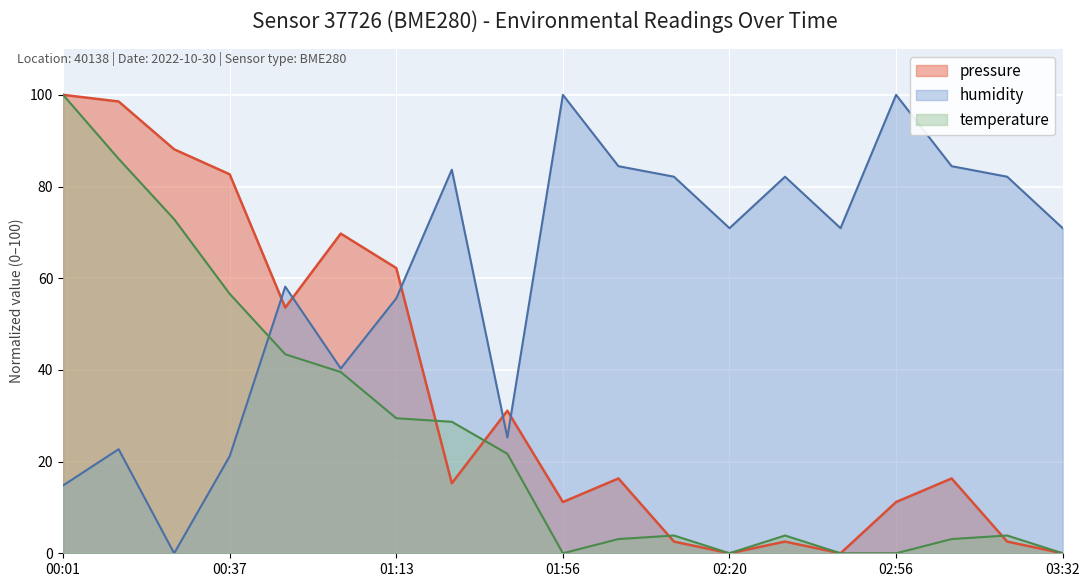

Rank the series at 00:25 from highest to lowest value.

pressure, temperature, humidity